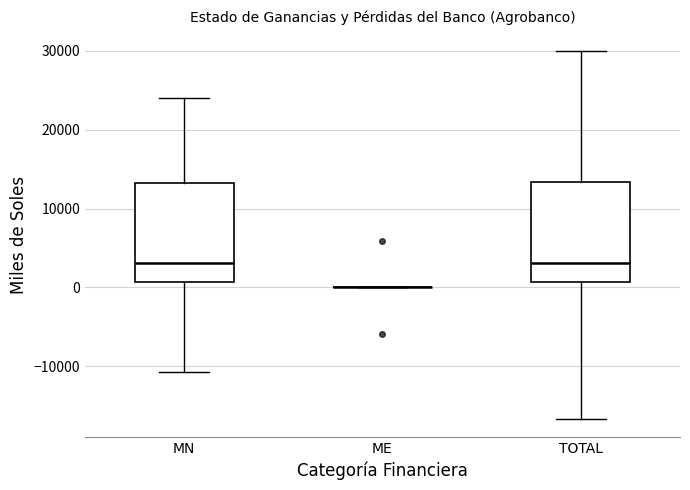

Reading left to right, transcribe this box plot: for each box, give where its median line is, the range the box spans, and where its two whiskers end, as read against the y-axis. The values are not printed on the chart, so give them approximately, as read against the axis.

MN: median 3000, box 1000 to 13000, whiskers -11000 to 24000
ME: box collapsed to a line at 0, whiskers 0 to 0
TOTAL: median 3000, box 1000 to 13000, whiskers -17000 to 30000